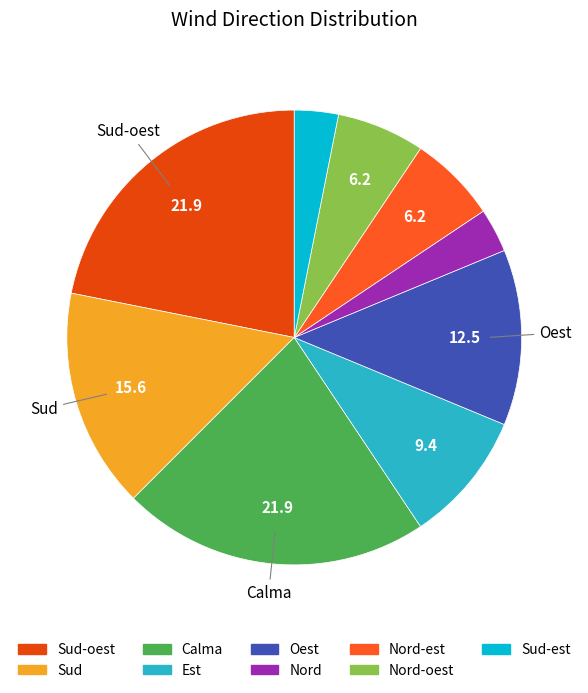

To the nearest percent, what is the difference between the largest and smallest slice percentages?

19%